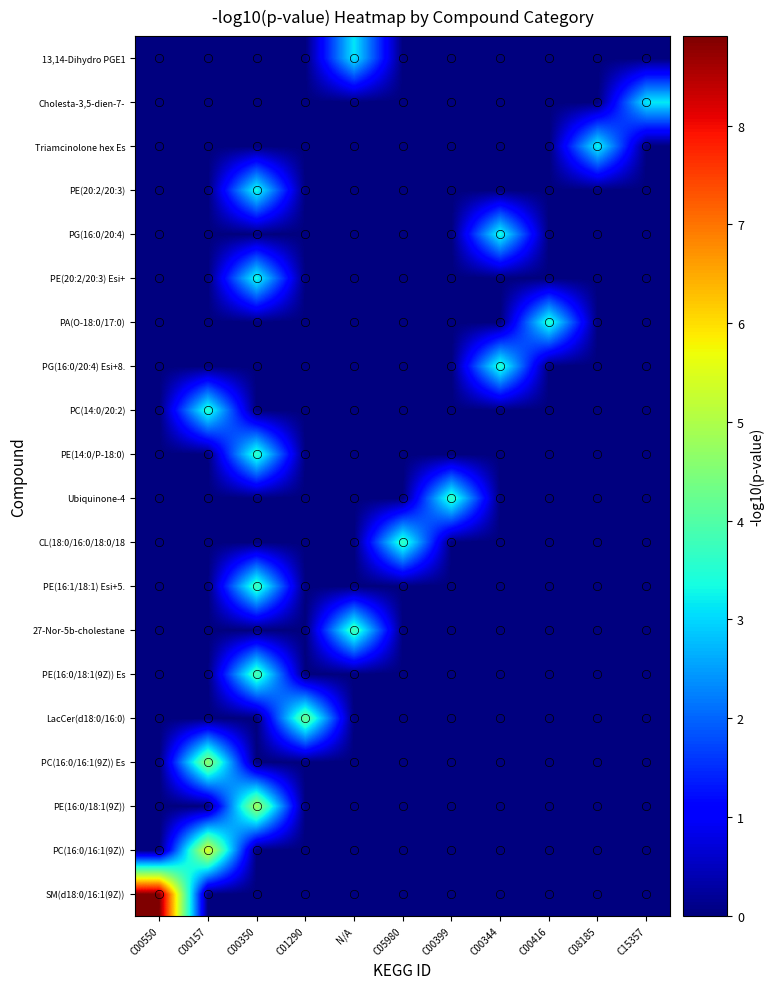

Reading right to left, list all the values displayed in this chart.

SM(d18:0/16:1(9Z)): C15357=0.0	C08185=0.0	C00416=0.0	C00344=0.0	C00399=0.0	C05980=0.0	N/A=0.0	C01290=0.0	C00350=0.0	C00157=0.0	C00550=8.9
PC(16:0/16:1(9Z)): C15357=0.0	C08185=0.0	C00416=0.0	C00344=0.0	C00399=0.0	C05980=0.0	N/A=0.0	C01290=0.0	C00350=0.0	C00157=5.5	C00550=0.0
PE(16:0/18:1(9Z)): C15357=0.0	C08185=0.0	C00416=0.0	C00344=0.0	C00399=0.0	C05980=0.0	N/A=0.0	C01290=0.0	C00350=4.9	C00157=0.0	C00550=0.0
PC(16:0/16:1(9Z)) Es: C15357=0.0	C08185=0.0	C00416=0.0	C00344=0.0	C00399=0.0	C05980=0.0	N/A=0.0	C01290=0.0	C00350=0.0	C00157=4.7	C00550=0.0
LacCer(d18:0/16:0): C15357=0.0	C08185=0.0	C00416=0.0	C00344=0.0	C00399=0.0	C05980=0.0	N/A=0.0	C01290=4.3	C00350=0.0	C00157=0.0	C00550=0.0
PE(16:0/18:1(9Z)) Es: C15357=0.0	C08185=0.0	C00416=0.0	C00344=0.0	C00399=0.0	C05980=0.0	N/A=0.0	C01290=0.0	C00350=4.0	C00157=0.0	C00550=0.0
27-Nor-5b-cholestane: C15357=0.0	C08185=0.0	C00416=0.0	C00344=0.0	C00399=0.0	C05980=0.0	N/A=3.9	C01290=0.0	C00350=0.0	C00157=0.0	C00550=0.0
PE(16:1/18:1) Esi+5.: C15357=0.0	C08185=0.0	C00416=0.0	C00344=0.0	C00399=0.0	C05980=0.0	N/A=0.0	C01290=0.0	C00350=3.8	C00157=0.0	C00550=0.0
CL(18:0/16:0/18:0/18: C15357=0.0	C08185=0.0	C00416=0.0	C00344=0.0	C00399=0.0	C05980=3.7	N/A=0.0	C01290=0.0	C00350=0.0	C00157=0.0	C00550=0.0
Ubiquinone-4: C15357=0.0	C08185=0.0	C00416=0.0	C00344=0.0	C00399=3.7	C05980=0.0	N/A=0.0	C01290=0.0	C00350=0.0	C00157=0.0	C00550=0.0
PE(14:0/P-18:0): C15357=0.0	C08185=0.0	C00416=0.0	C00344=0.0	C00399=0.0	C05980=0.0	N/A=0.0	C01290=0.0	C00350=3.7	C00157=0.0	C00550=0.0
PC(14:0/20:2): C15357=0.0	C08185=0.0	C00416=0.0	C00344=0.0	C00399=0.0	C05980=0.0	N/A=0.0	C01290=0.0	C00350=0.0	C00157=3.6	C00550=0.0
PG(16:0/20:4) Esi+8.: C15357=0.0	C08185=0.0	C00416=0.0	C00344=3.6	C00399=0.0	C05980=0.0	N/A=0.0	C01290=0.0	C00350=0.0	C00157=0.0	C00550=0.0
PA(O-18:0/17:0): C15357=0.0	C08185=0.0	C00416=3.6	C00344=0.0	C00399=0.0	C05980=0.0	N/A=0.0	C01290=0.0	C00350=0.0	C00157=0.0	C00550=0.0
PE(20:2/20:3) Esi+: C15357=0.0	C08185=0.0	C00416=0.0	C00344=0.0	C00399=0.0	C05980=0.0	N/A=0.0	C01290=0.0	C00350=3.4	C00157=0.0	C00550=0.0
PG(16:0/20:4): C15357=0.0	C08185=0.0	C00416=0.0	C00344=3.4	C00399=0.0	C05980=0.0	N/A=0.0	C01290=0.0	C00350=0.0	C00157=0.0	C00550=0.0
PE(20:2/20:3): C15357=0.0	C08185=0.0	C00416=0.0	C00344=0.0	C00399=0.0	C05980=0.0	N/A=0.0	C01290=0.0	C00350=3.4	C00157=0.0	C00550=0.0
Triamcinolone hex Es: C15357=0.0	C08185=3.3	C00416=0.0	C00344=0.0	C00399=0.0	C05980=0.0	N/A=0.0	C01290=0.0	C00350=0.0	C00157=0.0	C00550=0.0
Cholesta-3,5-dien-7-: C15357=3.2	C08185=0.0	C00416=0.0	C00344=0.0	C00399=0.0	C05980=0.0	N/A=0.0	C01290=0.0	C00350=0.0	C00157=0.0	C00550=0.0
13,14-Dihydro PGE1: C15357=0.0	C08185=0.0	C00416=0.0	C00344=0.0	C00399=0.0	C05980=0.0	N/A=3.1	C01290=0.0	C00350=0.0	C00157=0.0	C00550=0.0